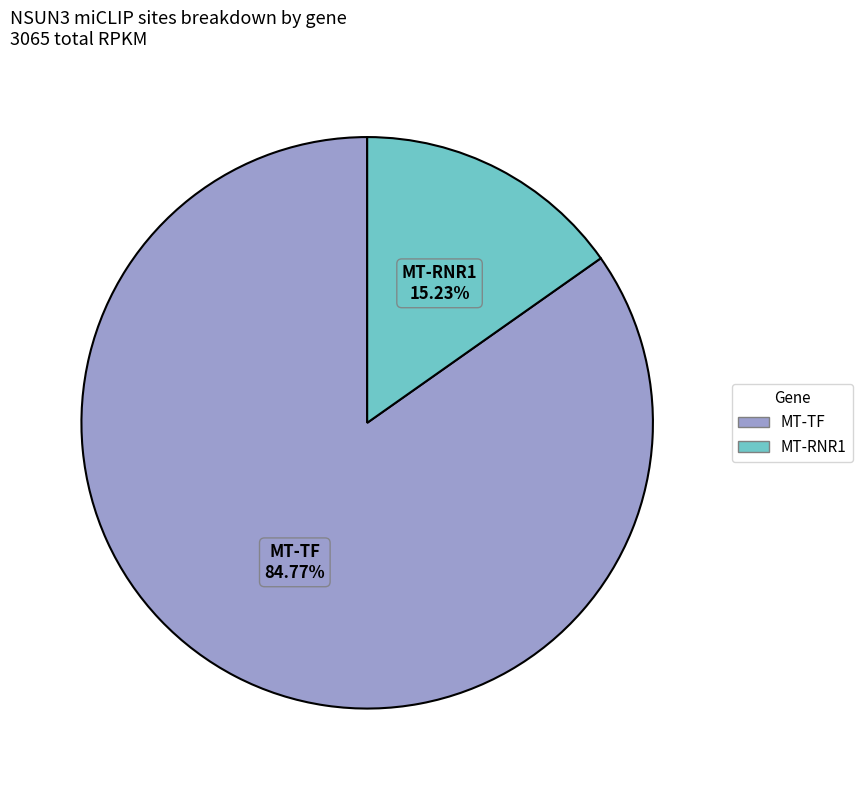

To the nearest percent, what is the difference between the largest and smallest slice percentages?

70%